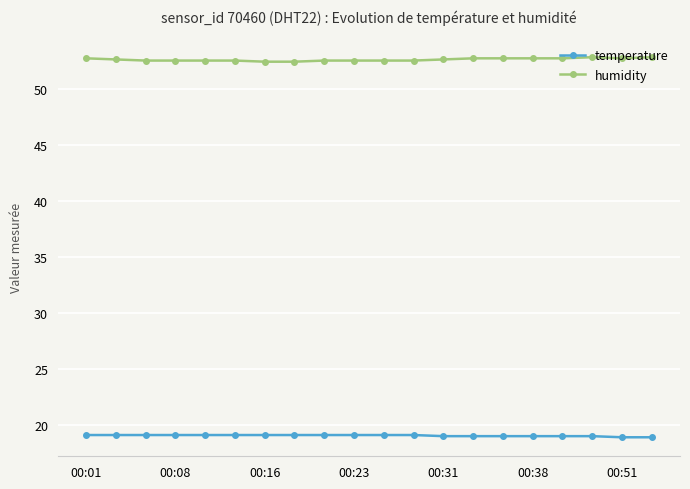

Is this an area chart (filled region under the line)?

No